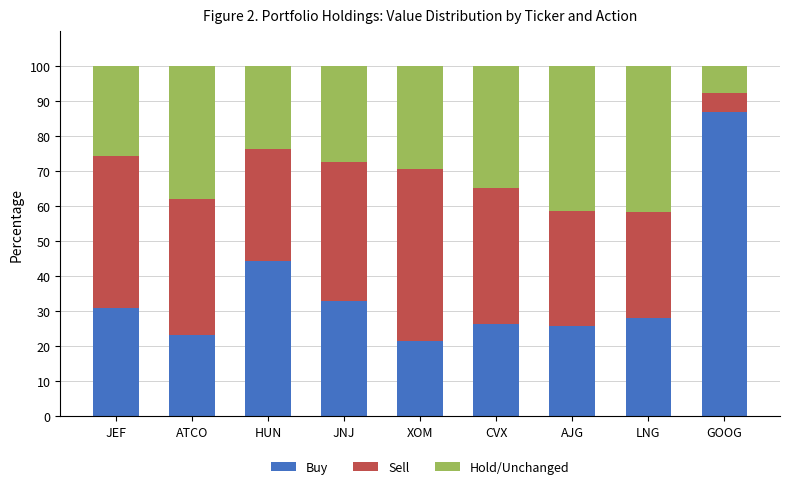

The value of Buy at JEF is 12.0. True or false?

False